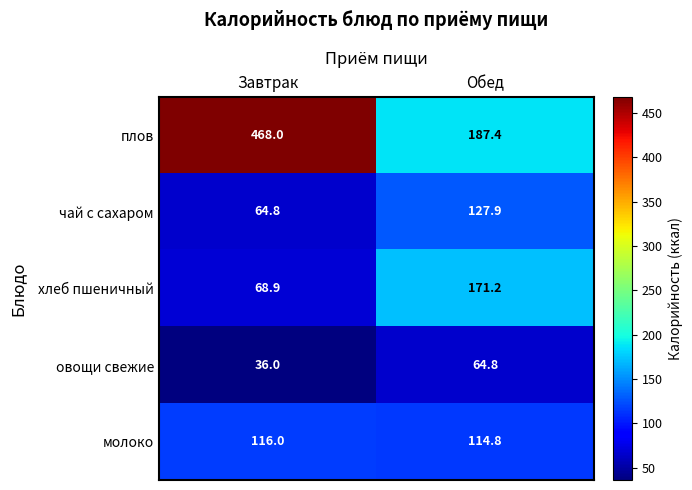

What is the sum of all хлеб пшеничный values?

240.1